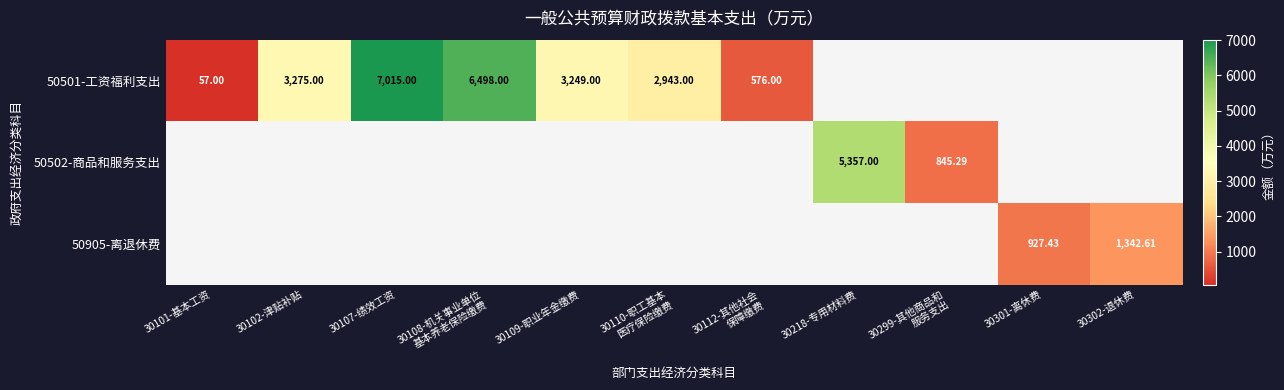

List the labels in order of 50501-工资福利支出 value, smallest first.

30101-基本工资, 30112-其他社会 保障缴费, 30110-职工基本 医疗保险缴费, 30109-职业年金缴费, 30102-津贴补贴, 30108-机关事业单位 基本养老保险缴费, 30107-绩效工资, 30218-专用材料费, 30299-其他商品和 服务支出, 30301-离休费, 30302-退休费